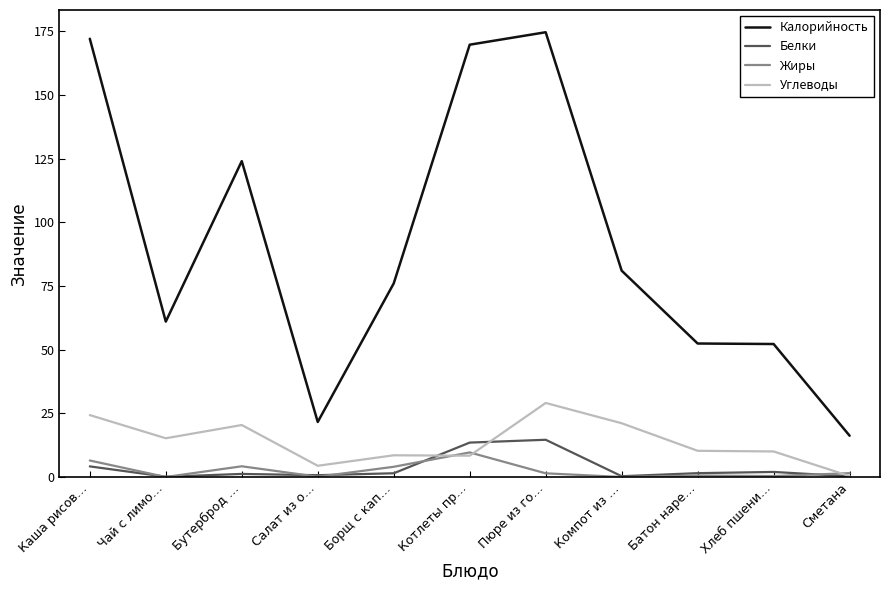

The Калорийность series shows 116.0 at Каша рисов…. True or false?

False